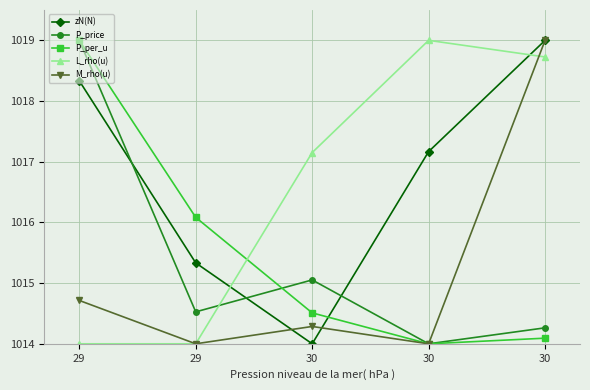

Where is M_rho(u) nearest to the value 1016?

29